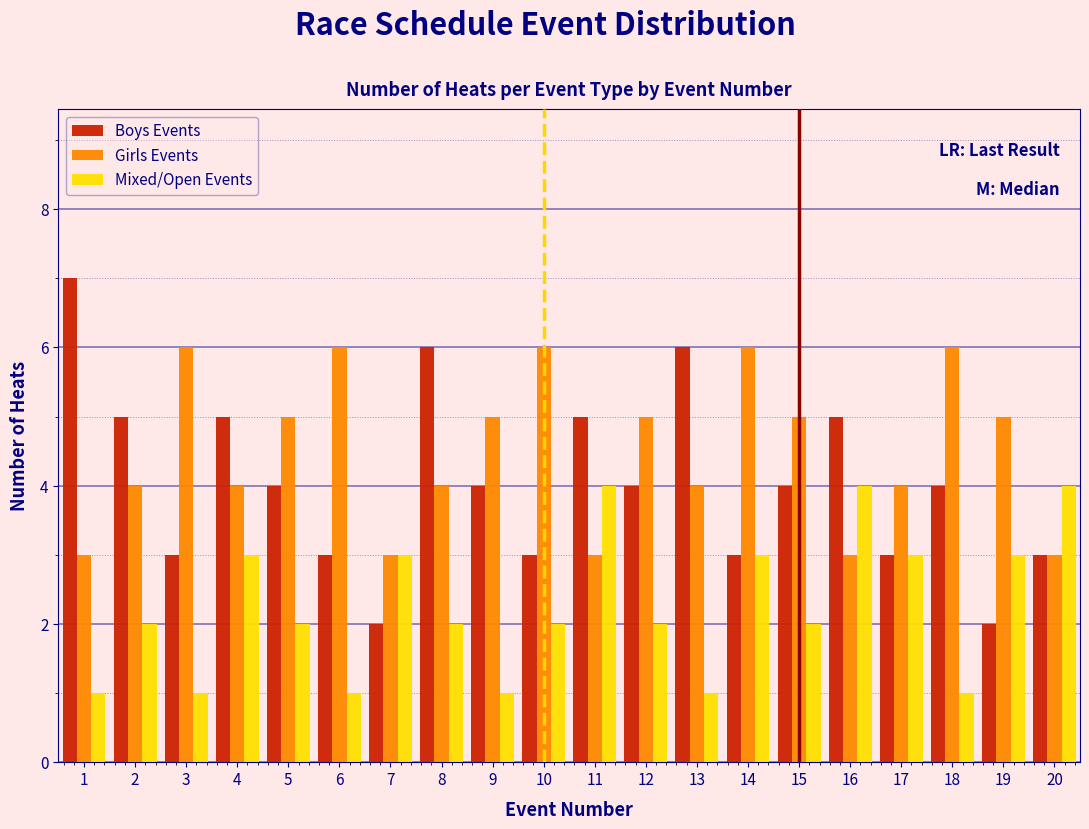

Which series has the largest range (max minus min)?

Boys Events